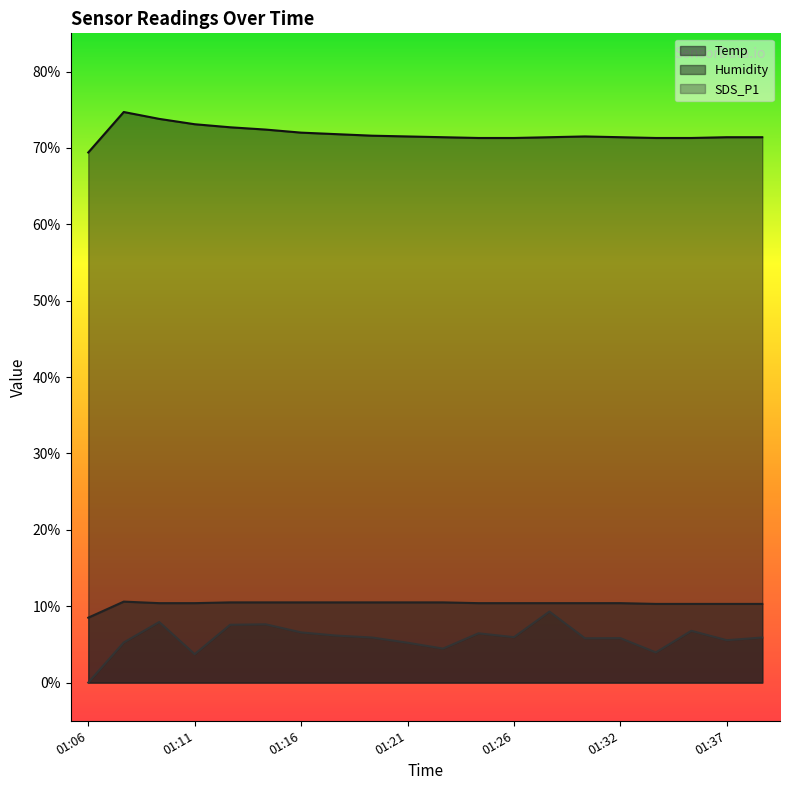

True or false: Humidity and Temp cross at least once.

False